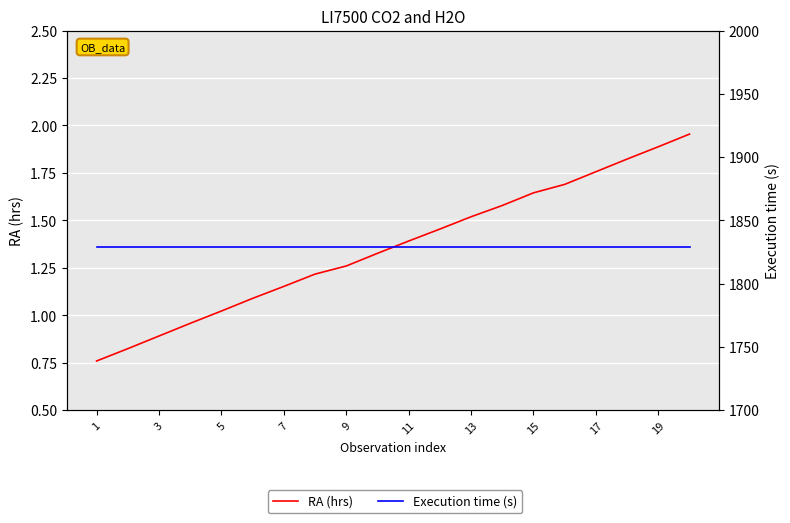

Rank the series by their maximum value, from highest to lowest.

Execution time (s), RA (hrs)